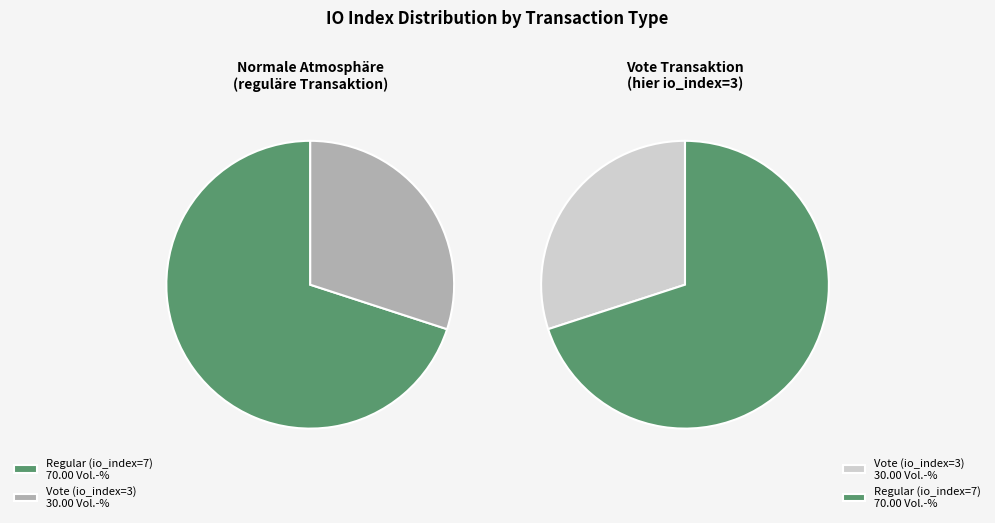

Count the number of slices in the pie.

2